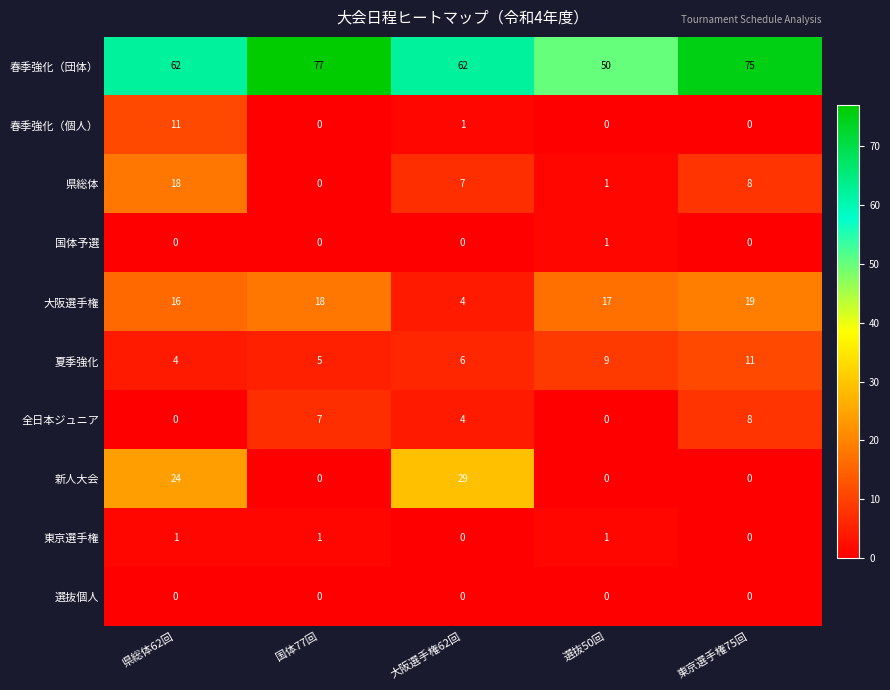

At which label is 大阪選手権 closest to 11?

県総体62回